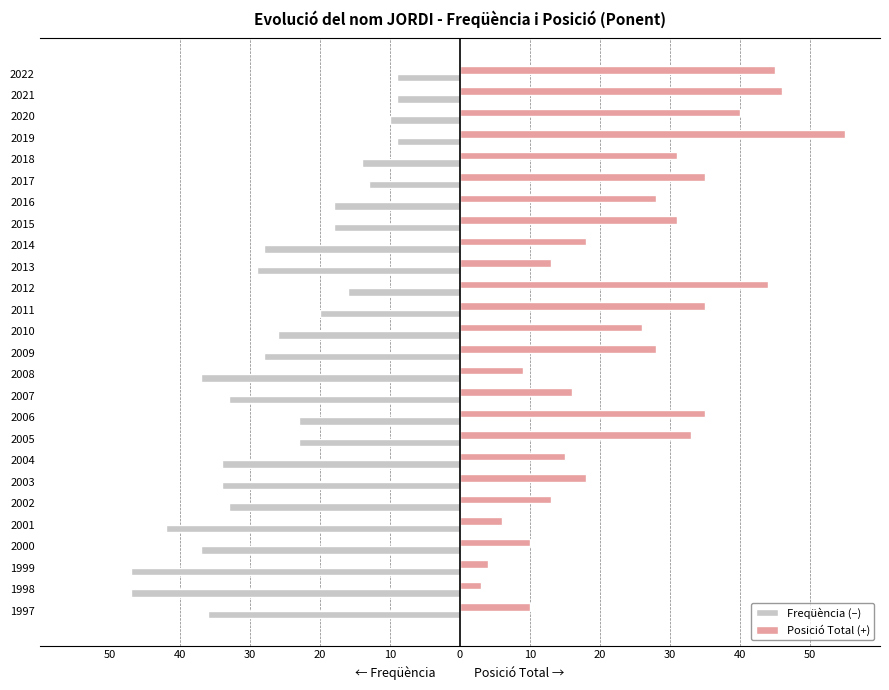

List the series in order of their overall mean, highest first.

Posició Total (+), Freqüència (–)